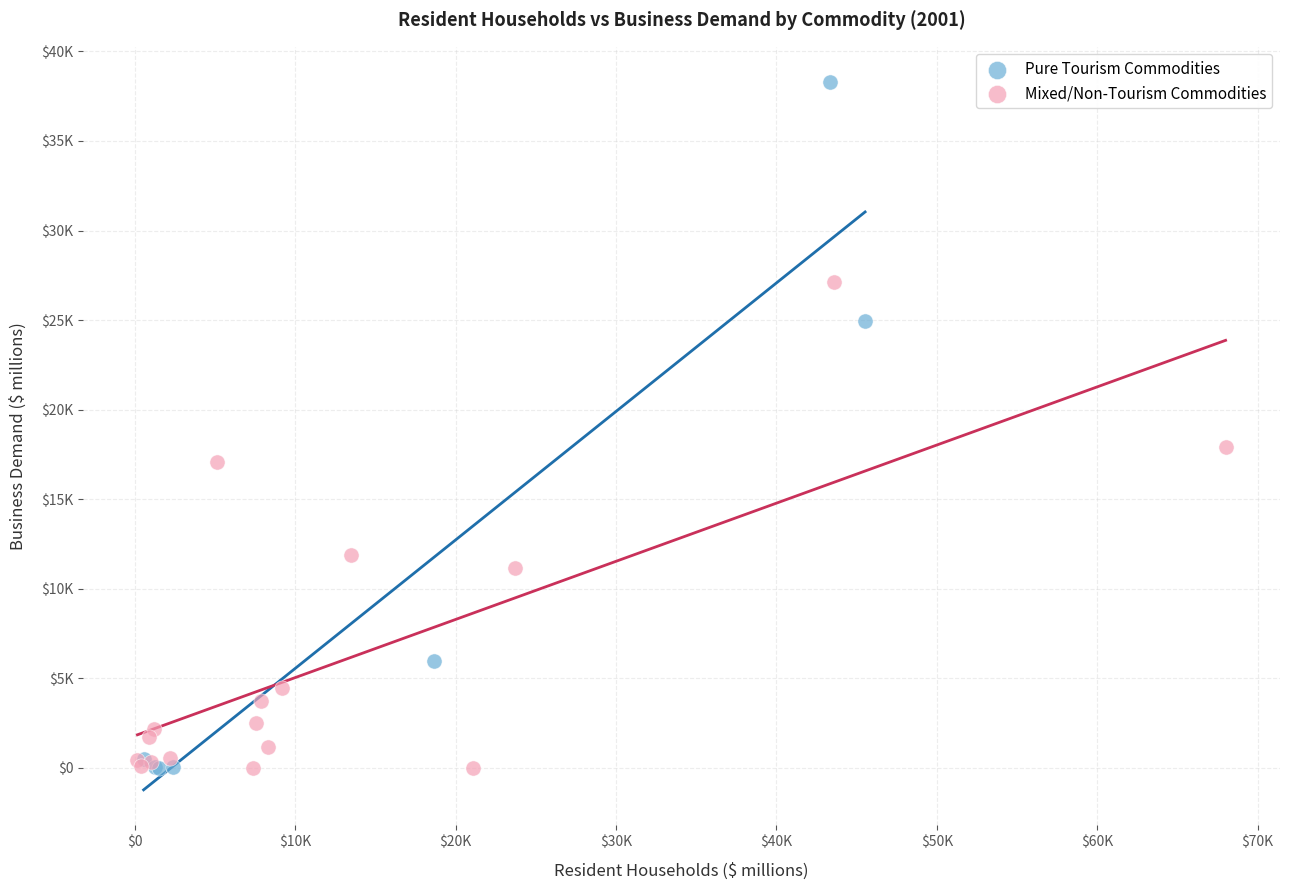

What are all the series names shown in the legend?

Pure Tourism Commodities, Mixed/Non-Tourism Commodities